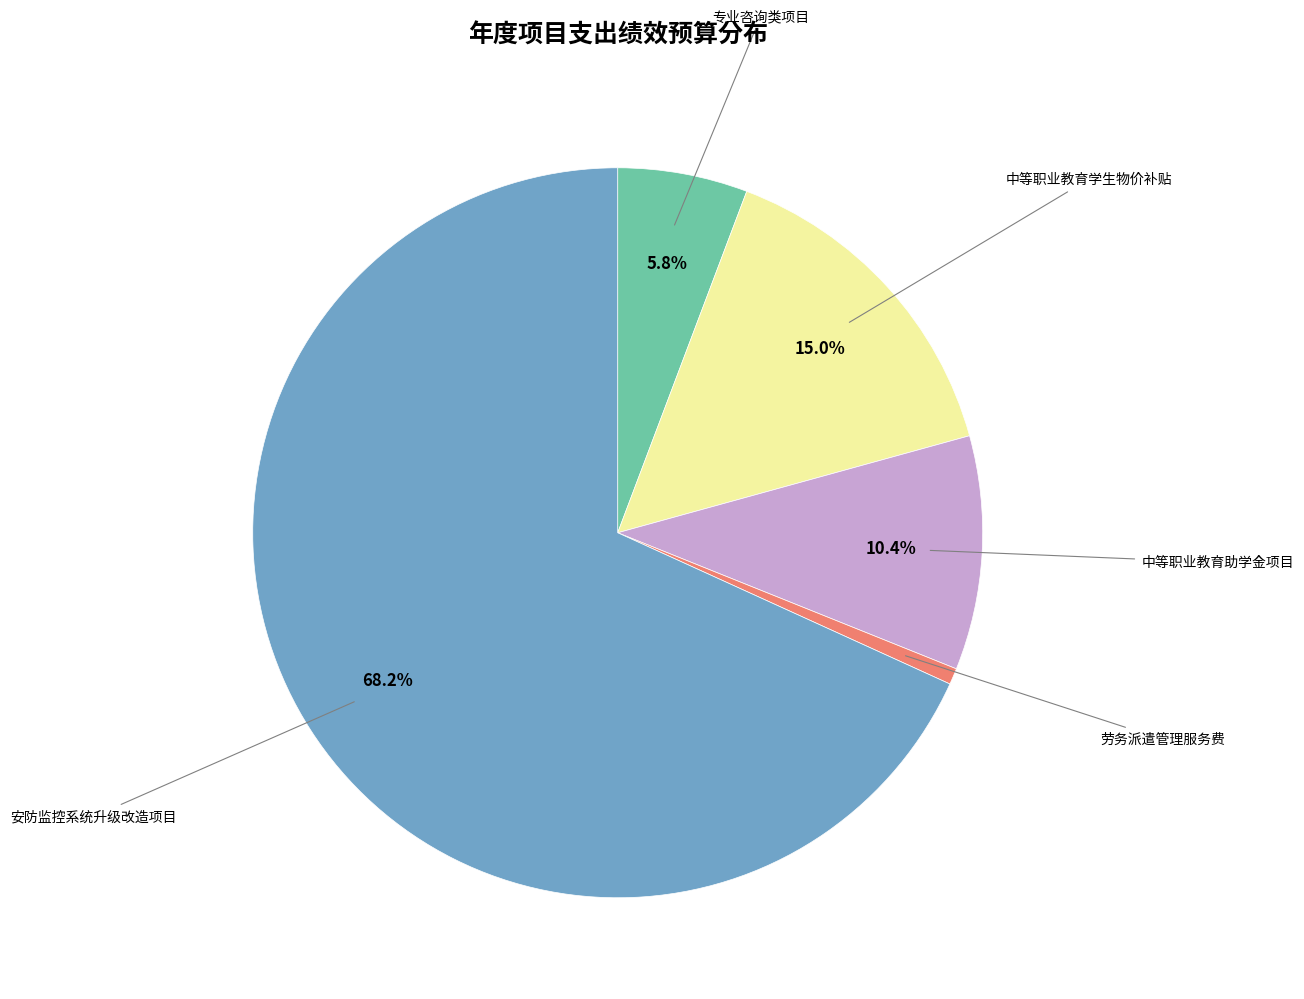

Does any single category account for the majority?

Yes